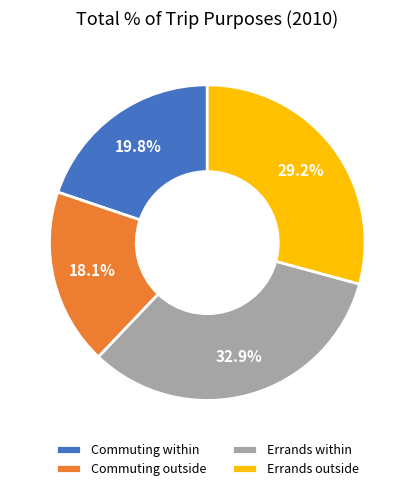

Which has a higher value, Commuting within or Errands outside?

Errands outside